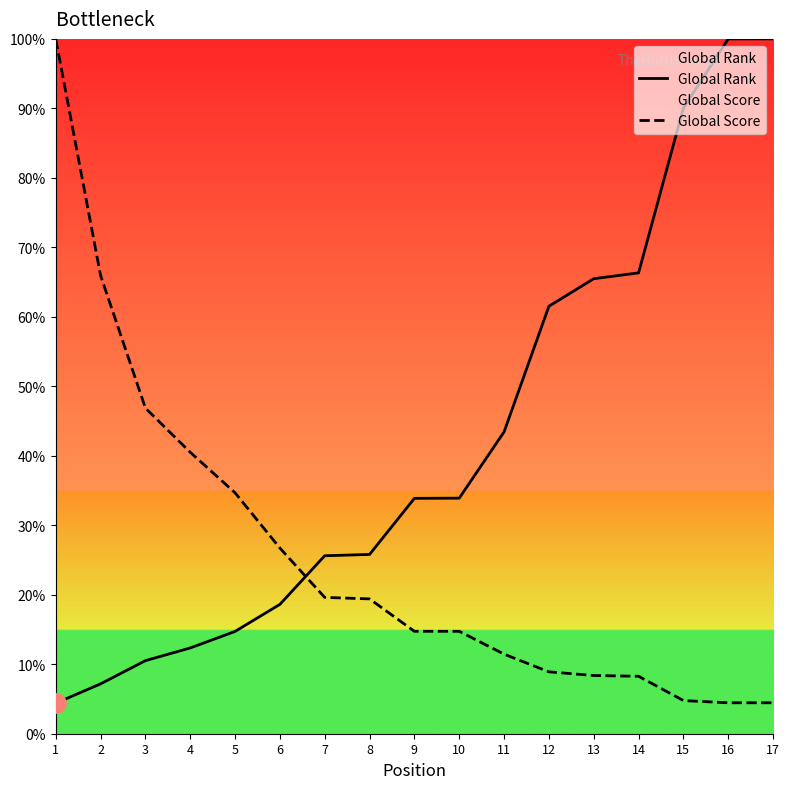

Reading right to left, list all the values displayed in this chart.

Global Rank: 100.0	100.0	90.0	66.3	65.5	61.5	43.4	33.9	33.9	25.8	25.6	18.6	14.7	12.3	10.5	7.2	4.4
Global Score: 4.5	4.5	4.8	8.3	8.4	8.9	11.5	14.7	14.7	19.4	19.6	26.7	34.7	40.5	46.9	66.0	100.0